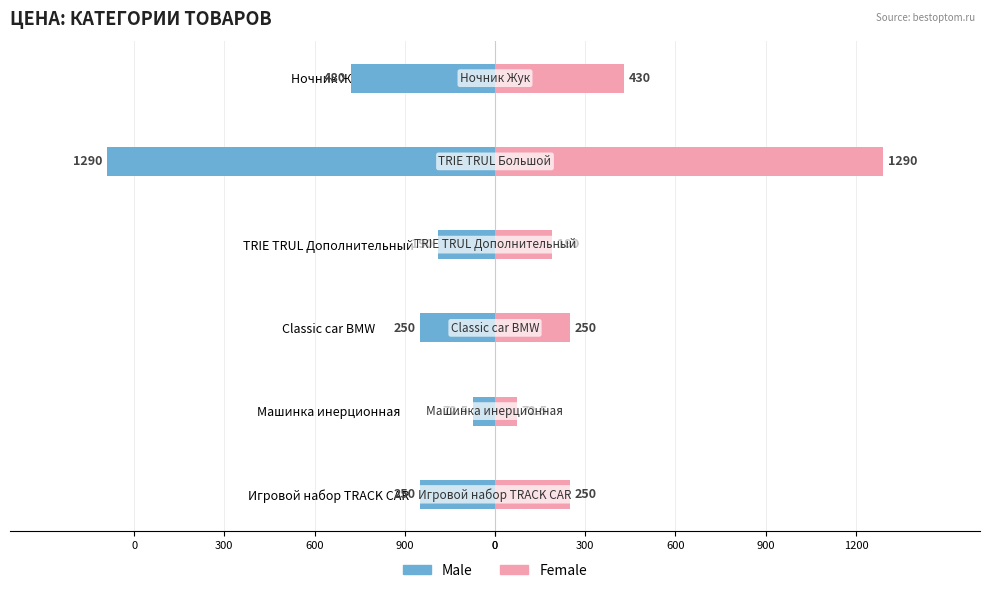

How many bars are there in each group?

2